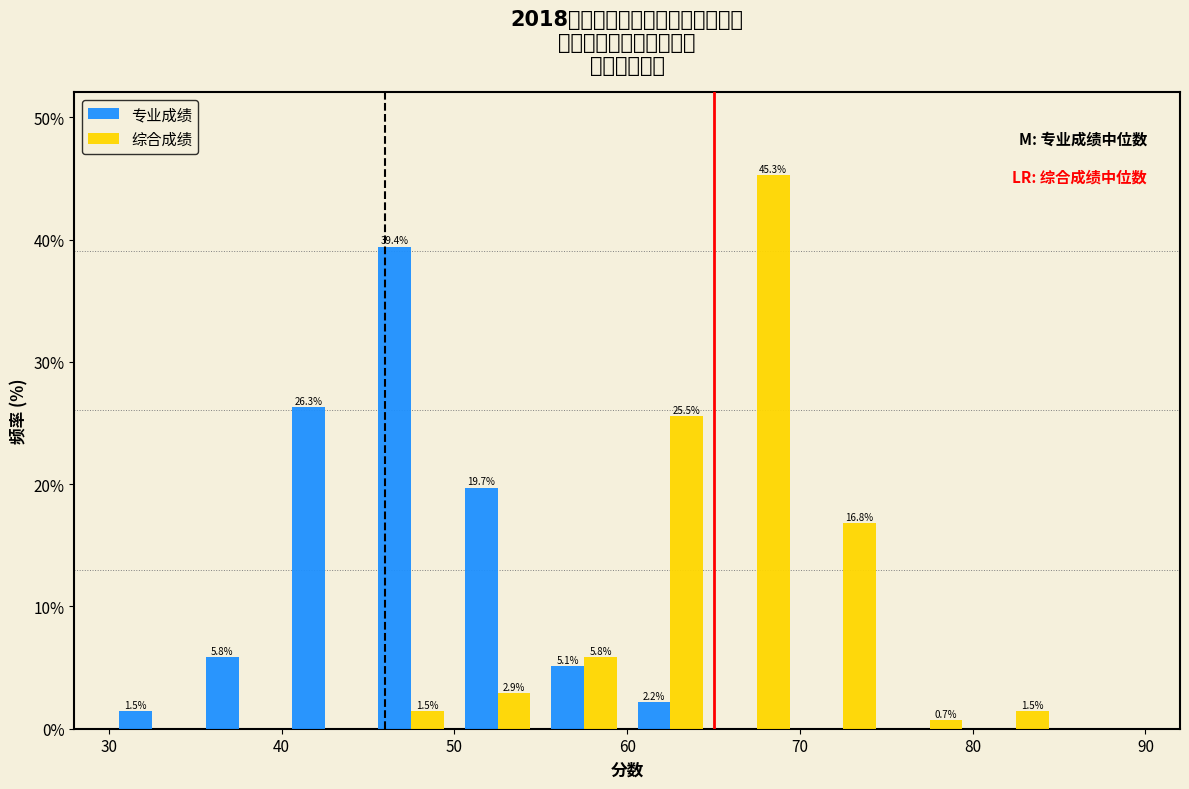

In the 专业成绩 series, which range on the x-axis has the tallest bar?

45 to 50